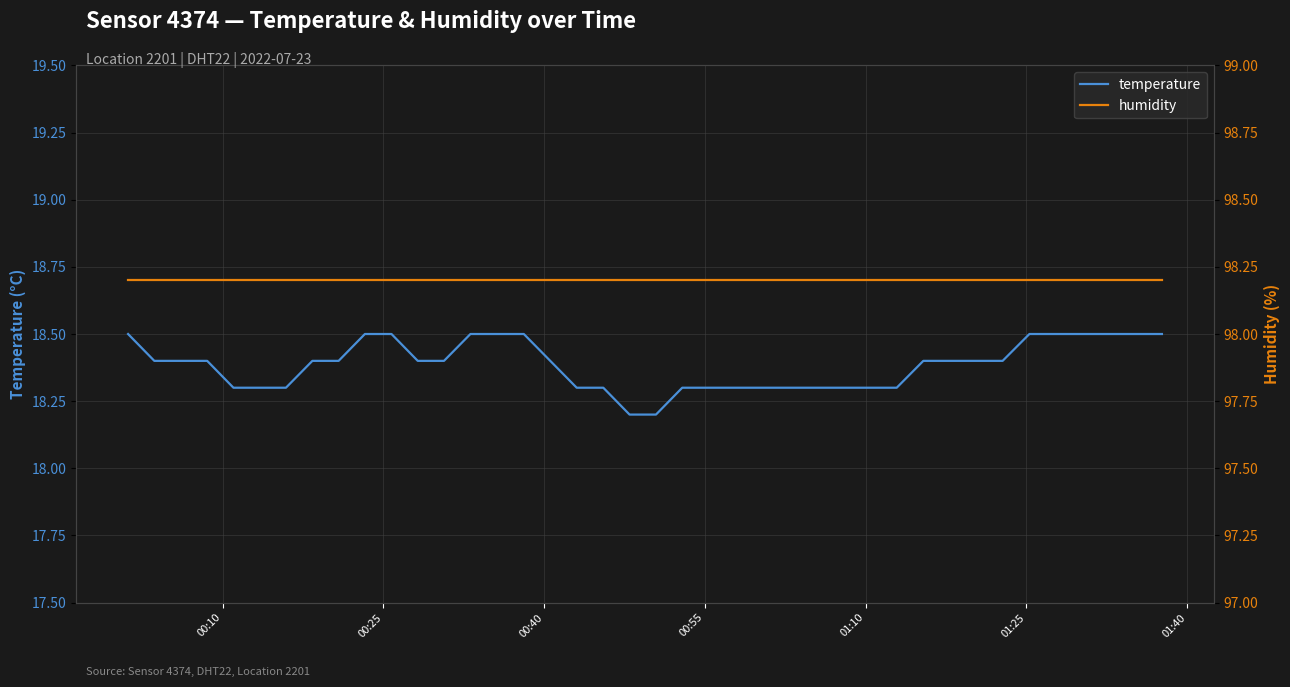

What is the lowest value of the temperature series?

18.2